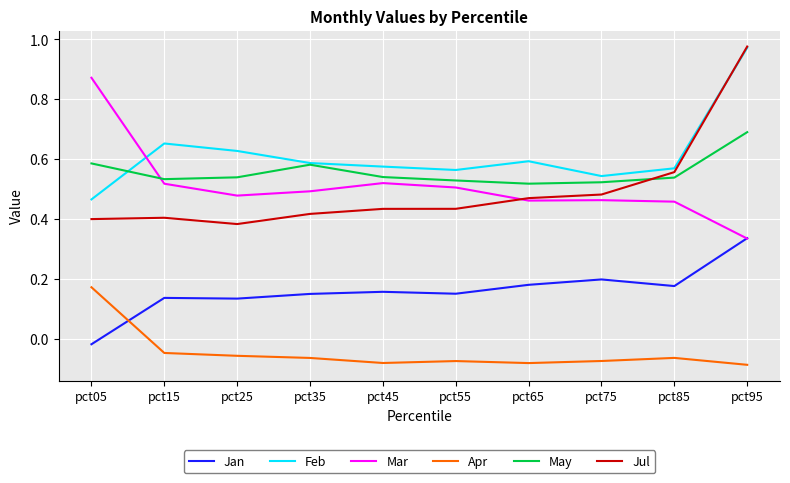

How many lines are shown in the chart?

6